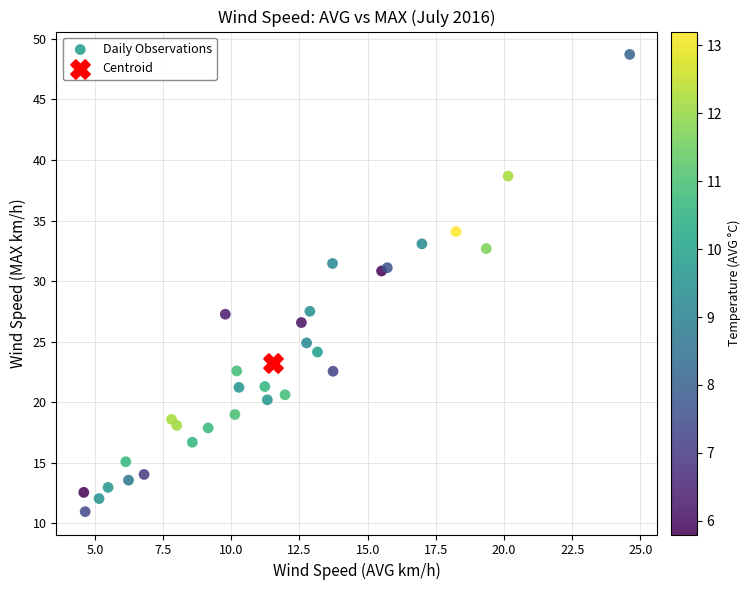

What are all the series names shown in the legend?

Daily Observations, Centroid